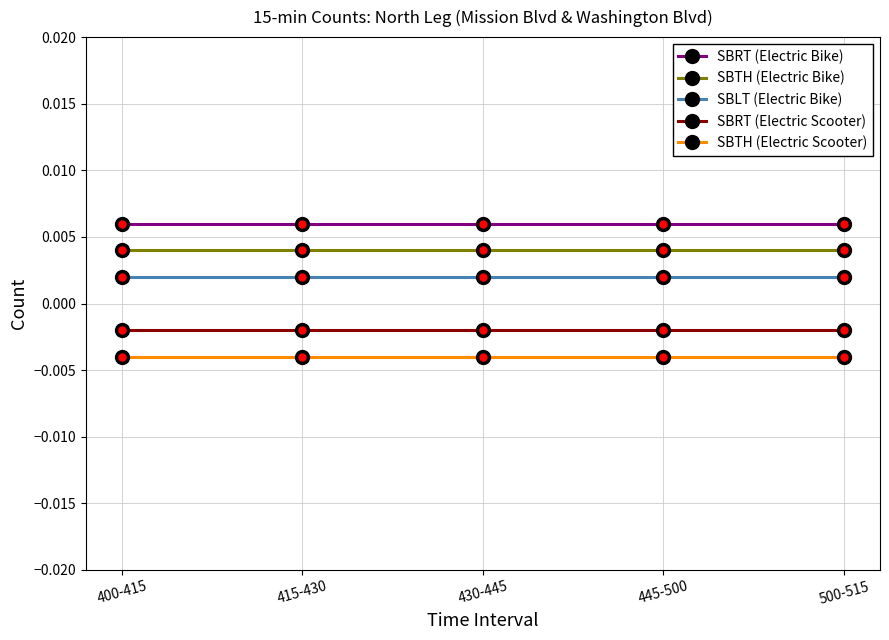

Which series has the largest total across all categories?

SBRT (Electric Bike)